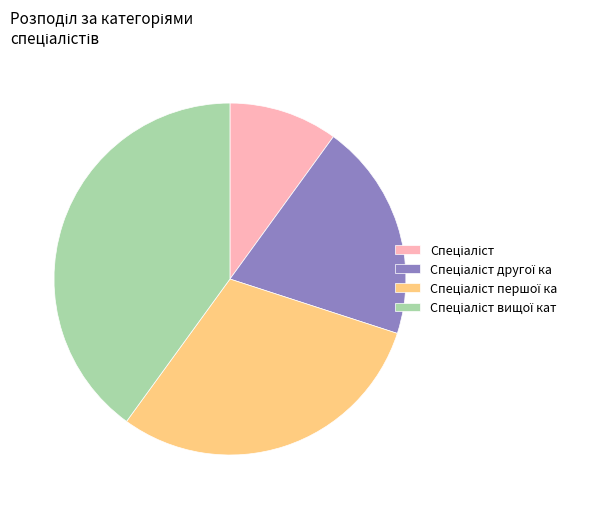

Is there any slice that represents more than half of the pie?

No